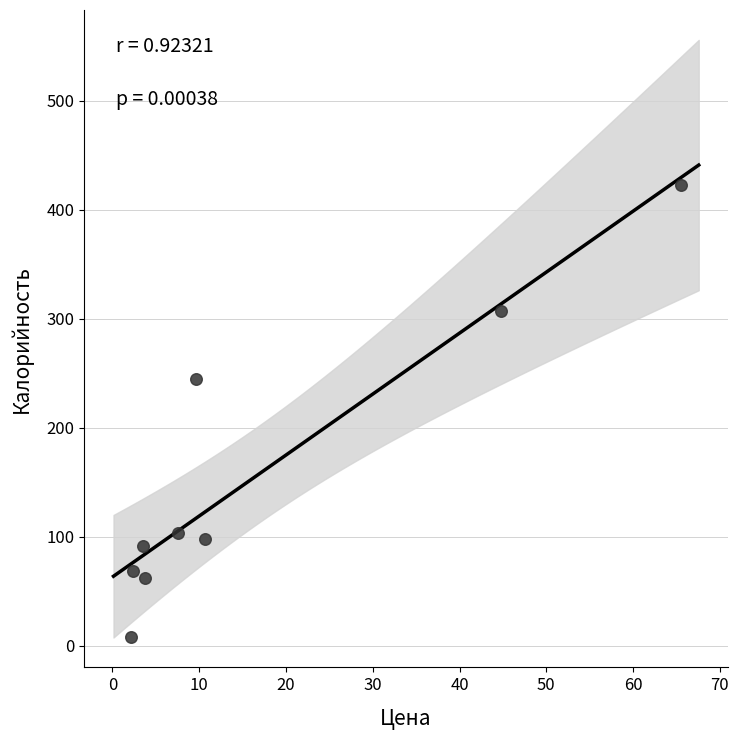

What is the average Y value?

156